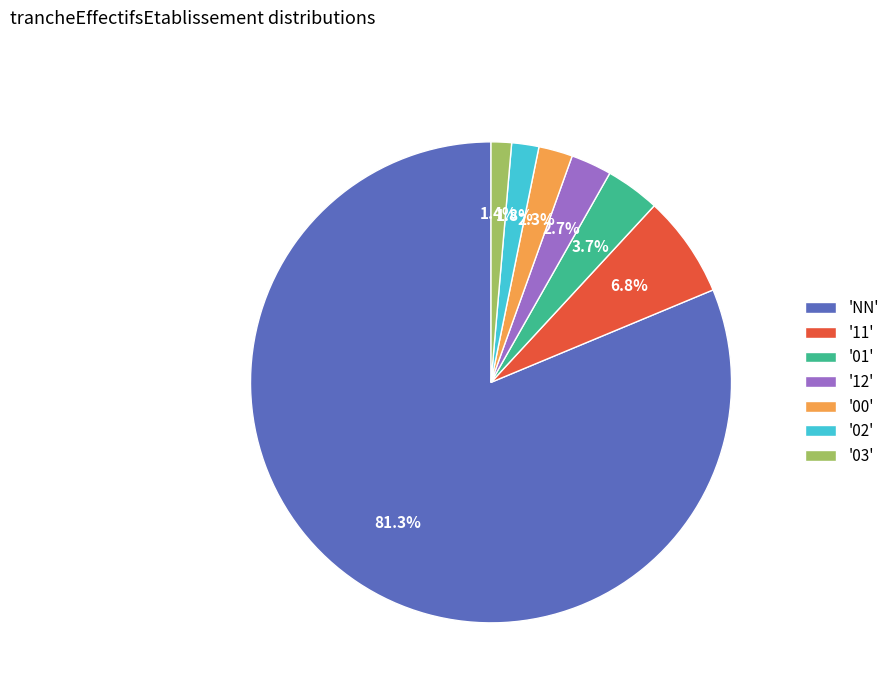

Between '00' and '03', which is larger?

'00'